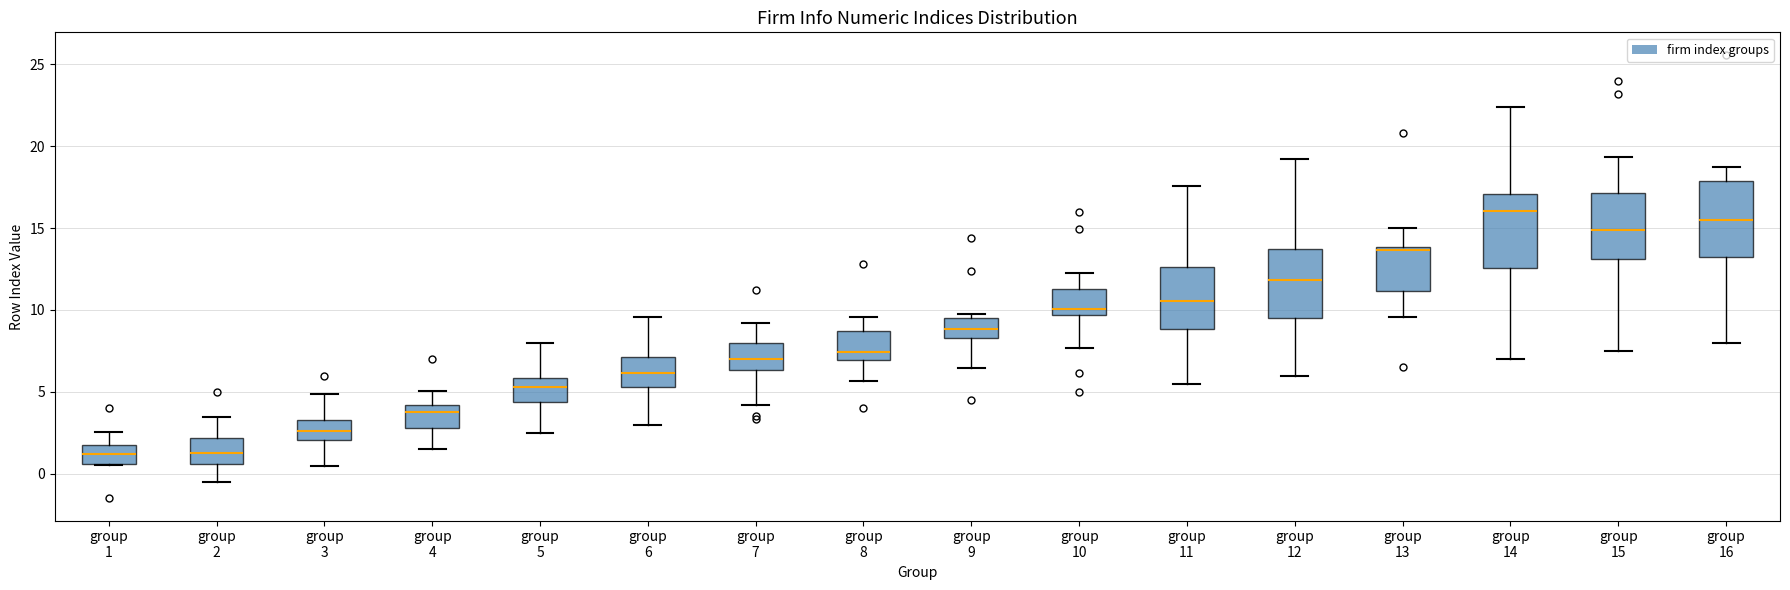

Where is the lower edge of the box for group 11 on the y-axis? The values are not printed on the chart, so give them approximately, as read against the axis.

9.0